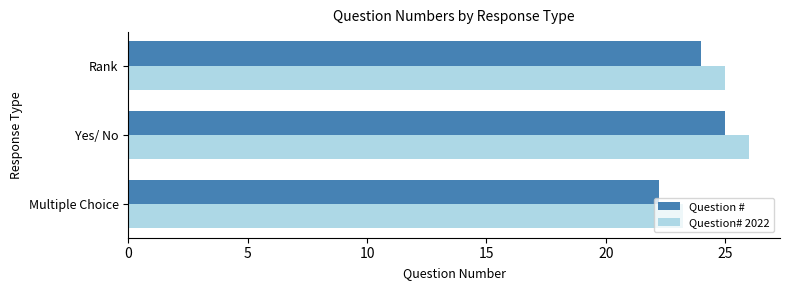

Which category has the highest value across all series?

Yes/ No